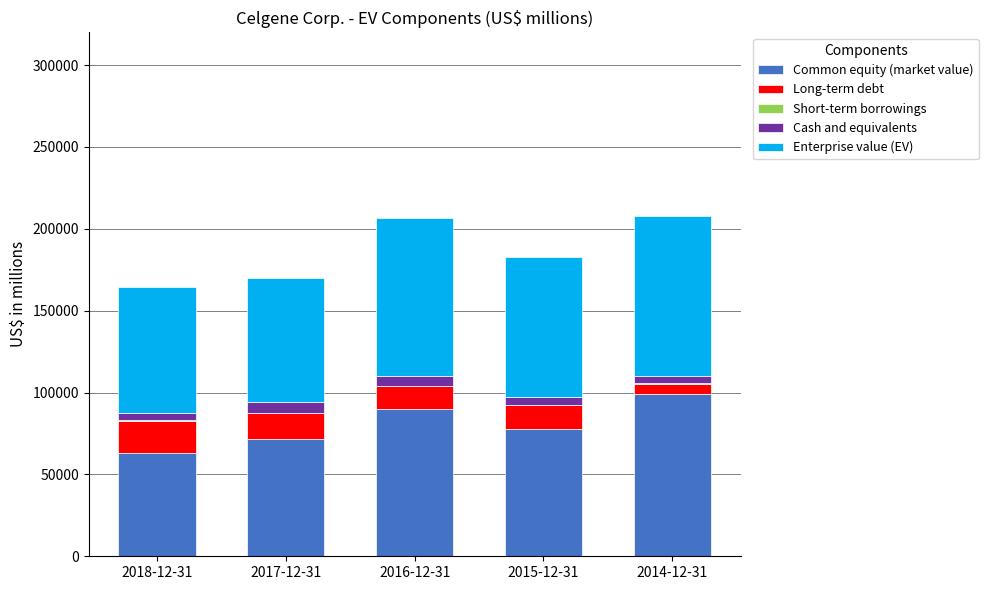

How many distinct data groups are displayed?

5